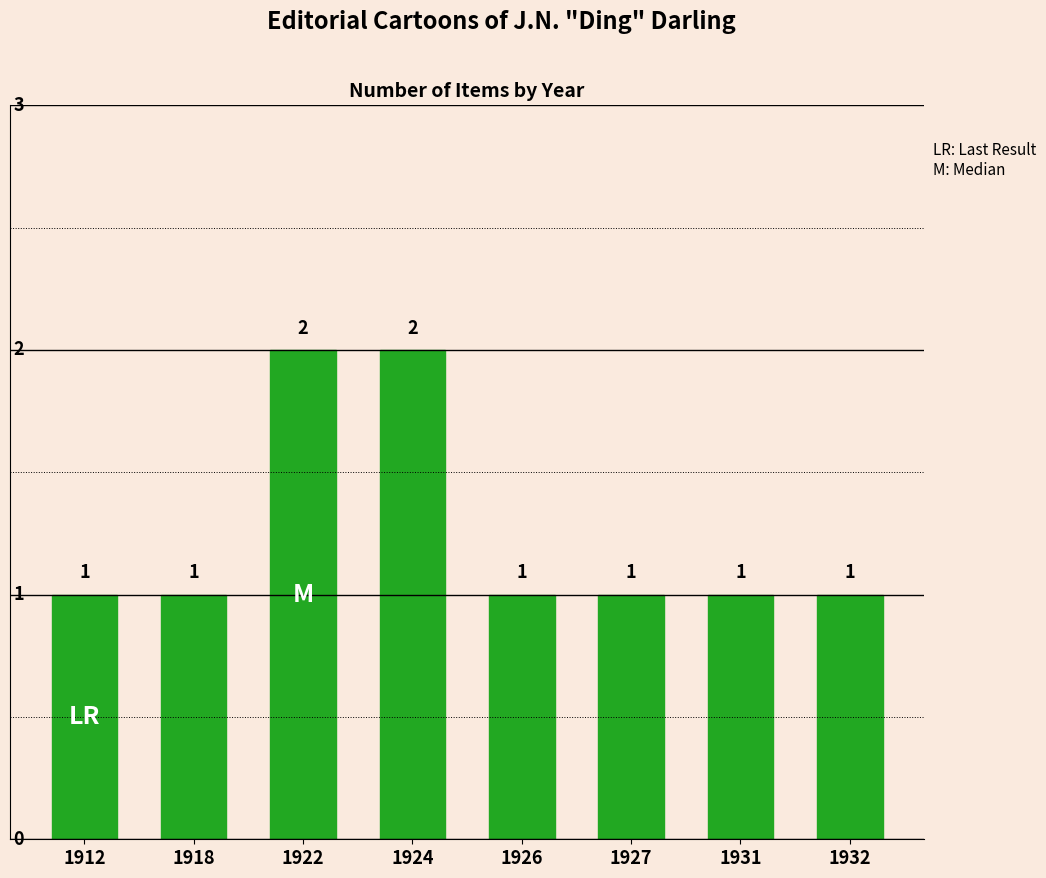

Count the values in the range 1 to 2.

8